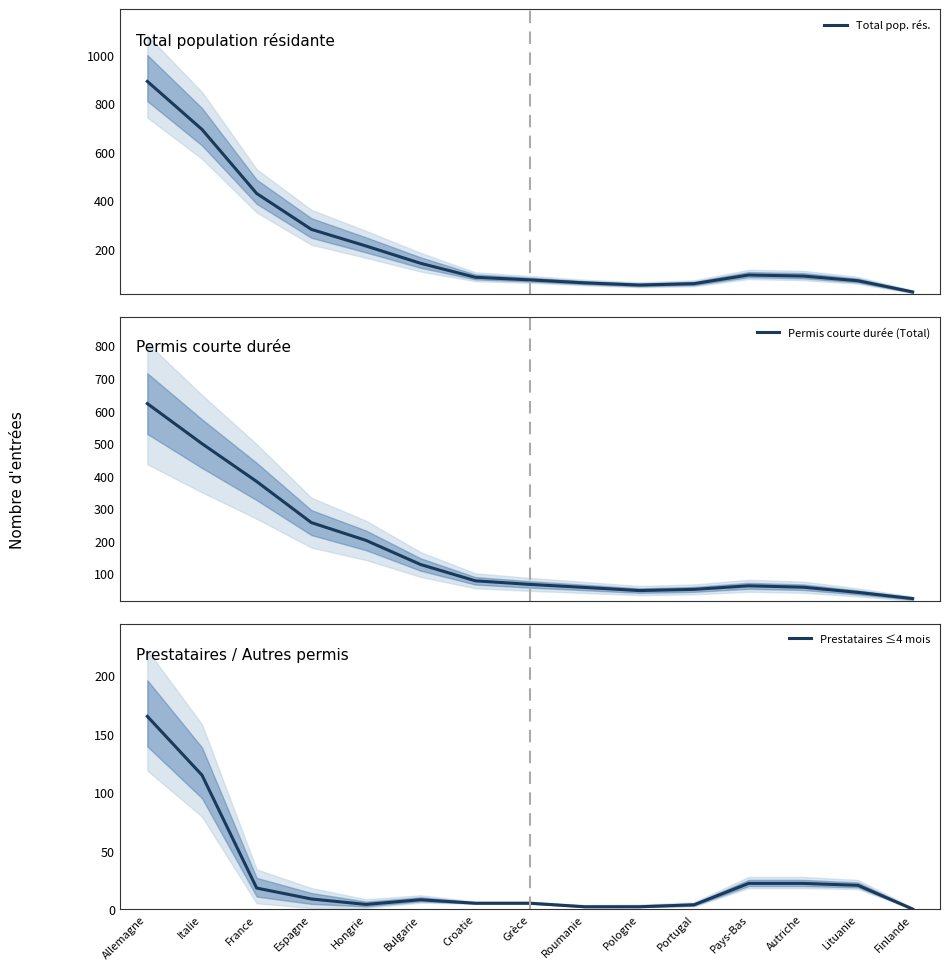

At which label does Prestataires ≤4 mois first exceed 8?

Allemagne